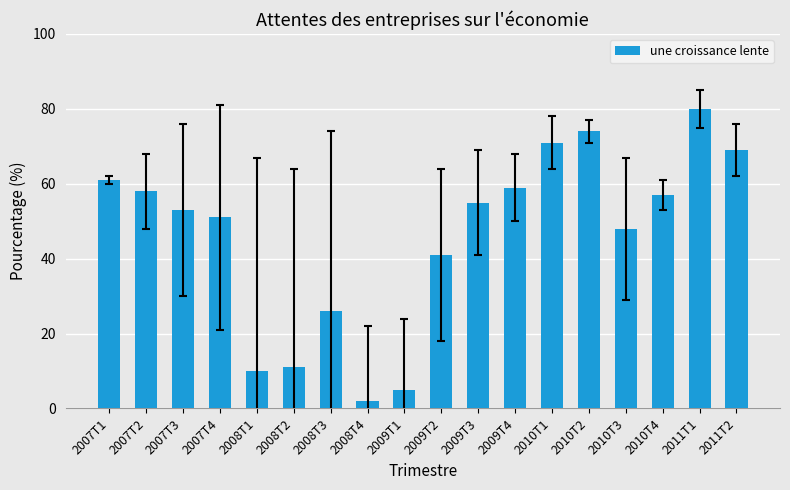

Where is the data nearest to the value 41?

2009T2